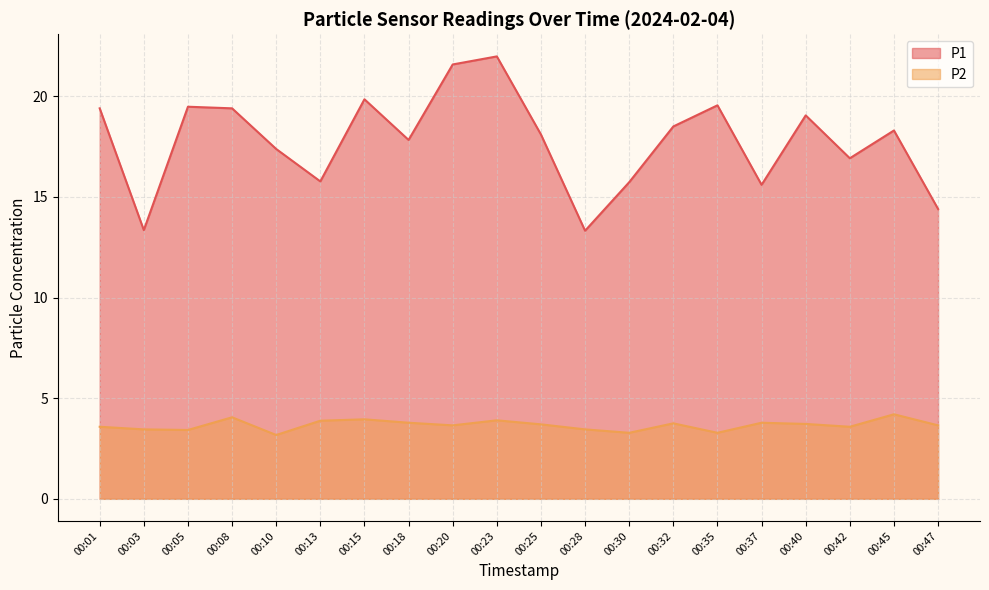

Which category has the highest value in the P2 series?

00:45